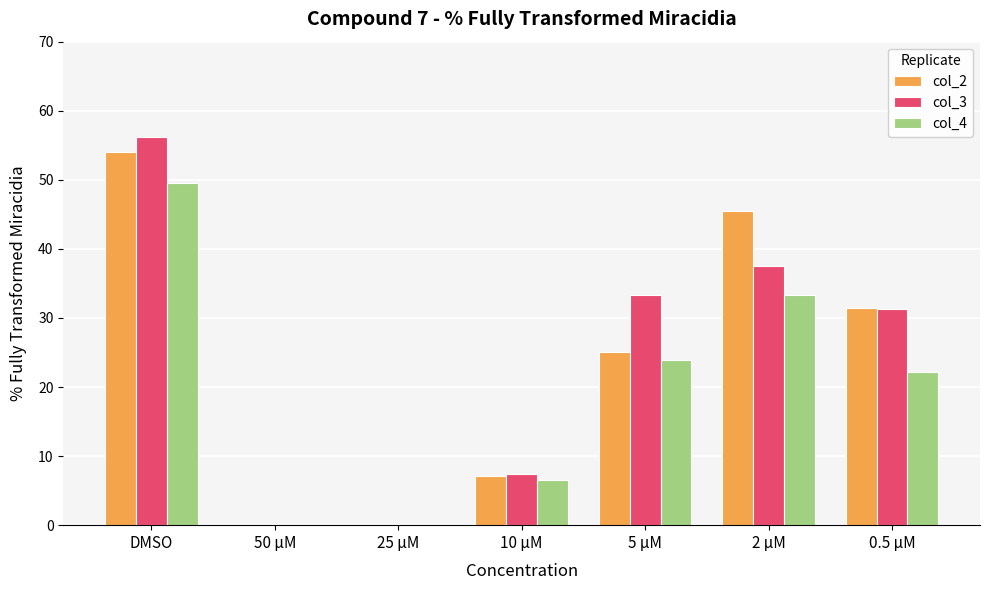

What is the sum of the col_3 values at 10 µM and 0.5 µM?

38.7